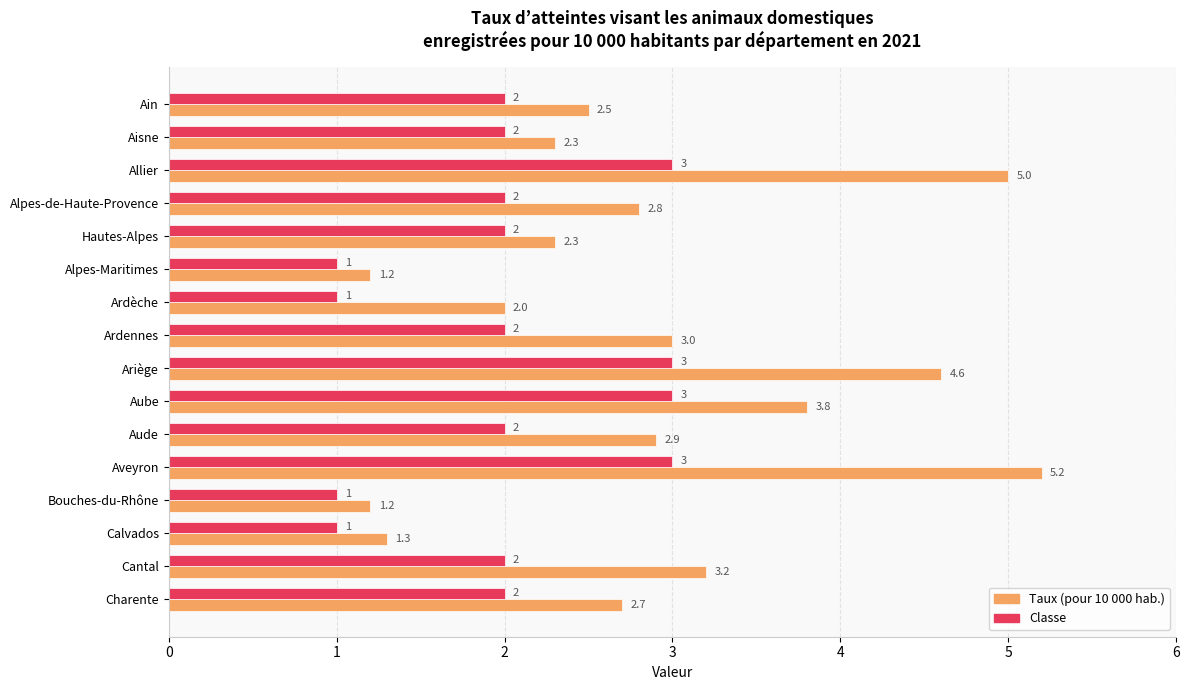

What is the maximum value shown in the chart?

5.2